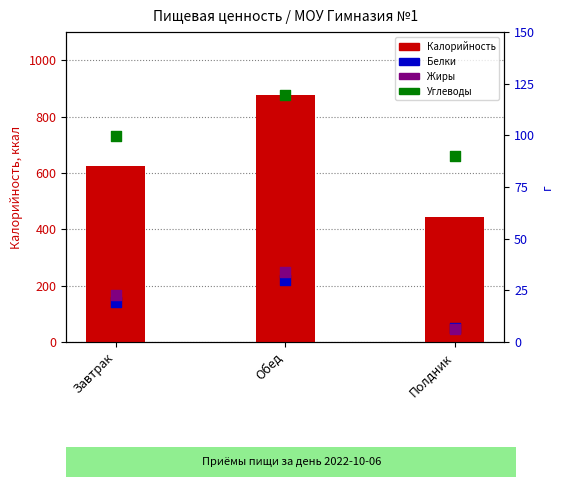

Which series reaches the maximum Y coordinate?

Калорийность